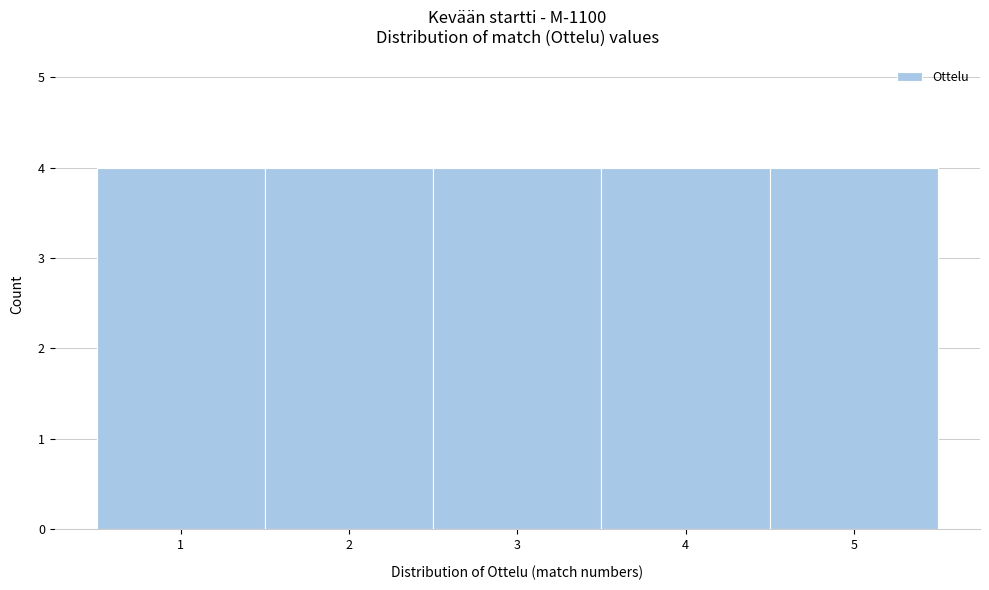

Reading left to right, list every bar in this chart as the range it spans on the x-axis followed by its height. The values are not printed on the chart, so give them approximately, as read against the axis.

0.5 to 1.5: 4
1.5 to 2.5: 4
2.5 to 3.5: 4
3.5 to 4.5: 4
4.5 to 5.5: 4